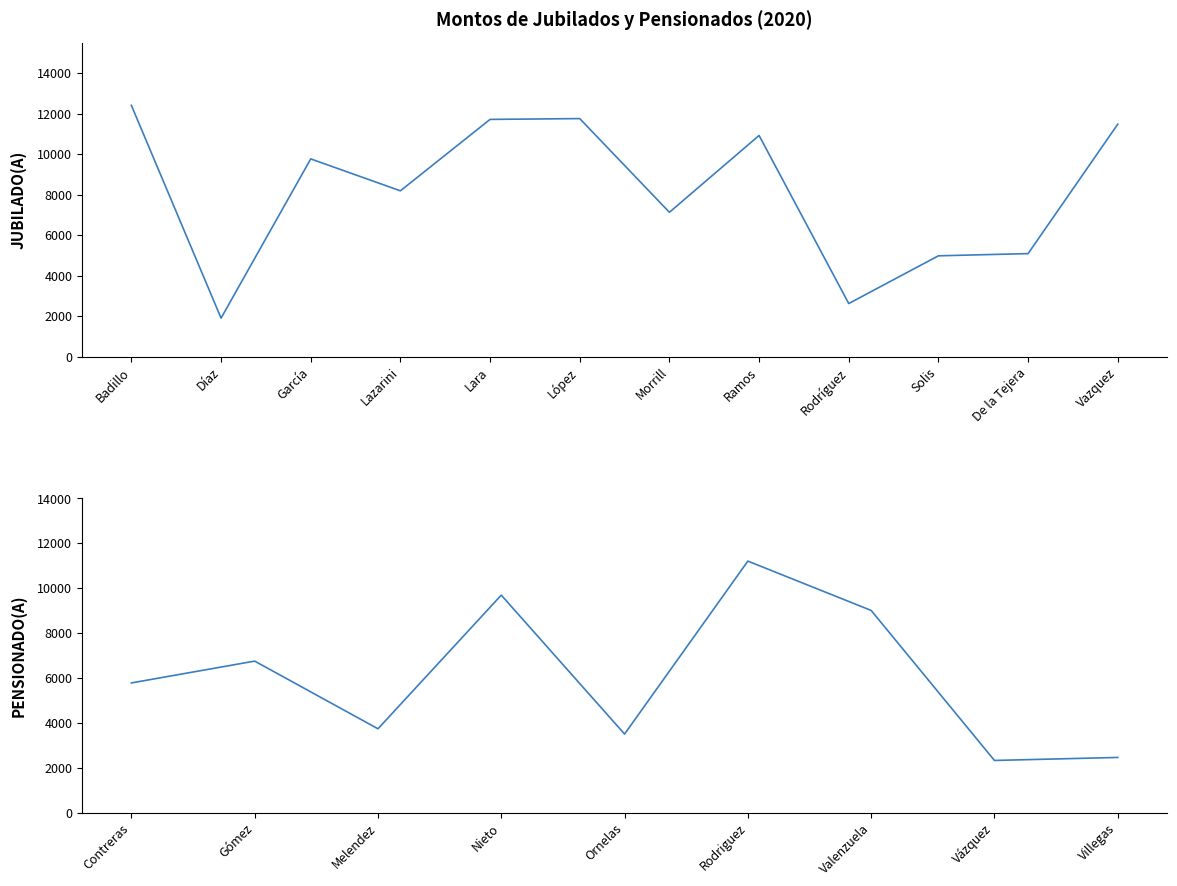

Is it true that the value at Solis is 6792.4?

False